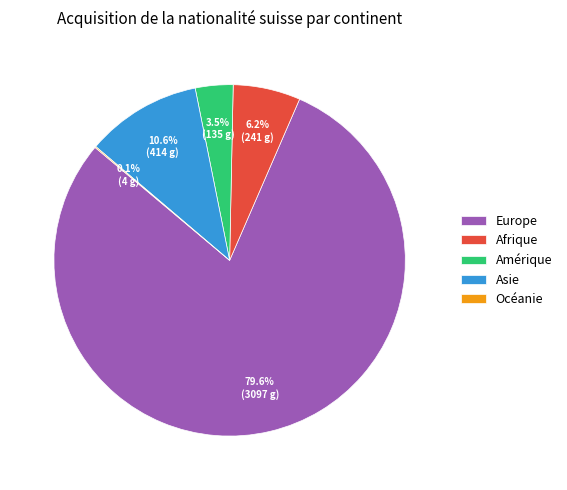

What is the ratio of the value at Asie to the value at Afrique?

1.7